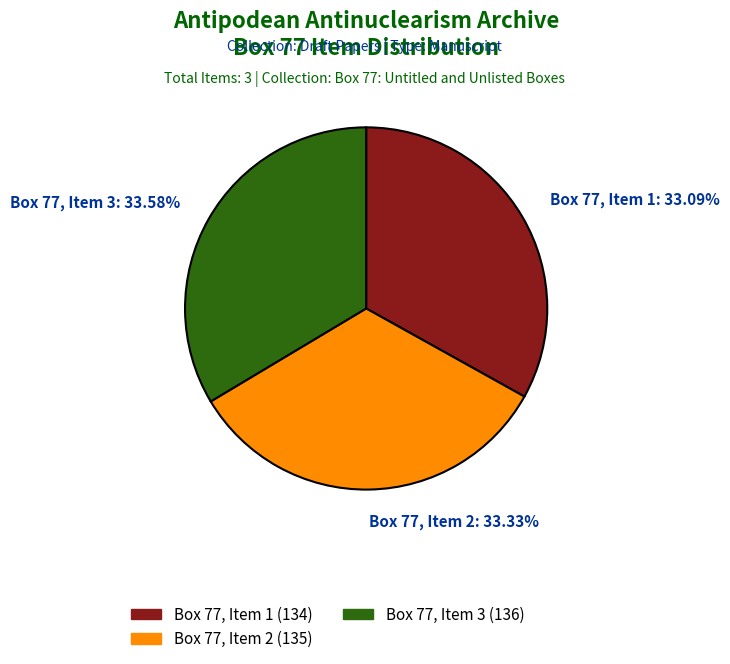

To the nearest percent, what is the average slice percentage?

33%